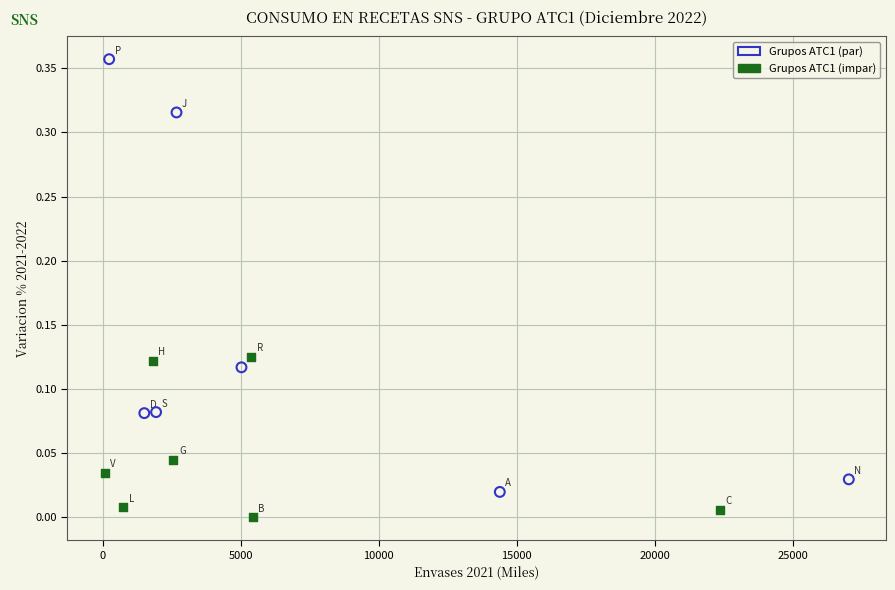

Which series reaches the minimum Y coordinate?

Grupos ATC1 (impar)